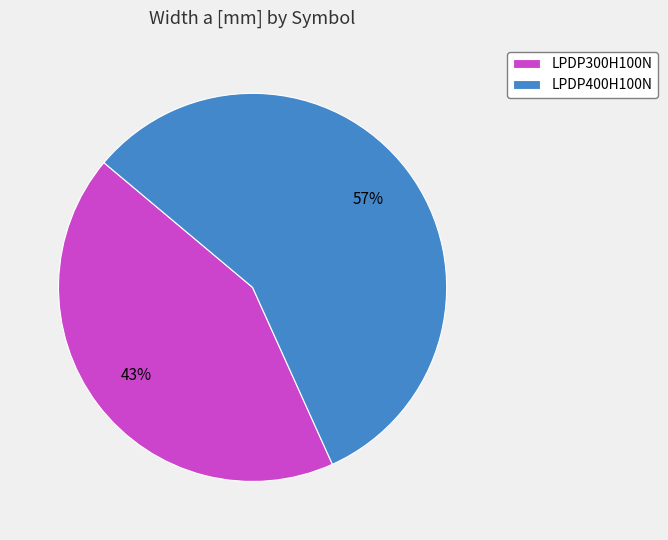

Is the sum of LPDP300H100N and LPDP400H100N greater than half?

Yes